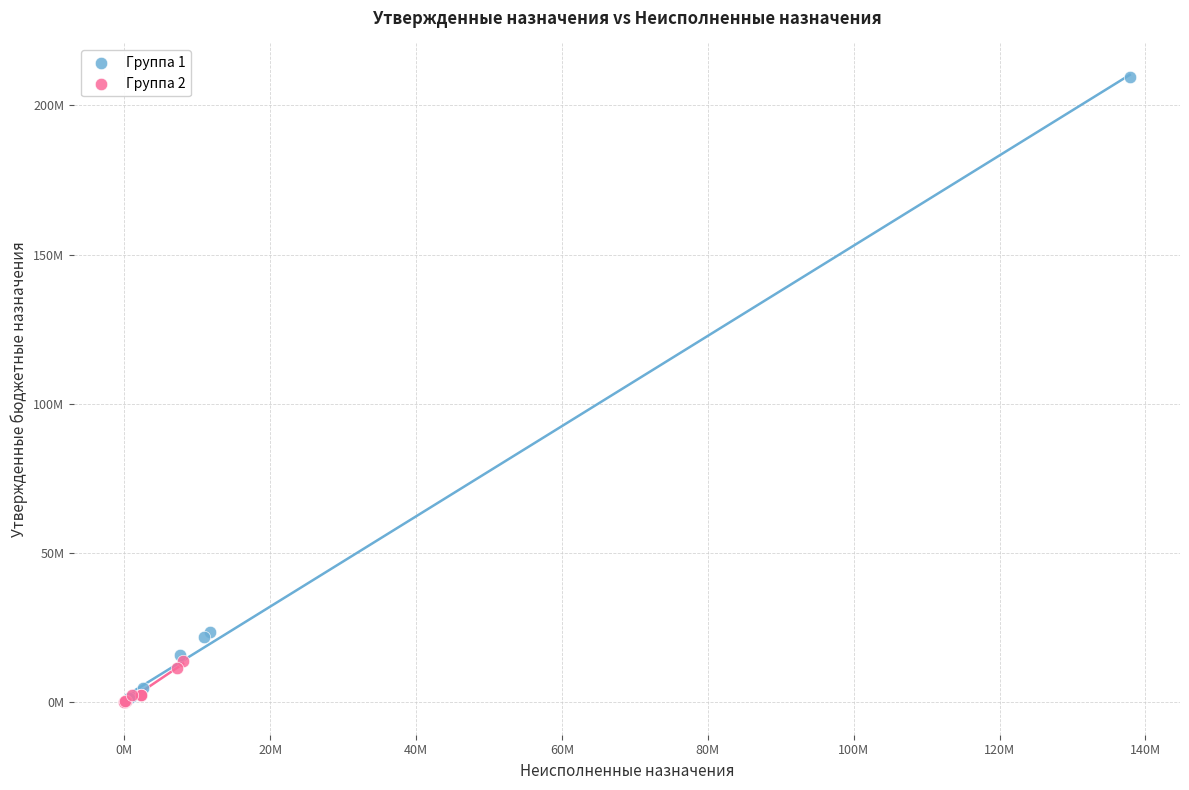

Which series has the widest spread of Y values?

Группа 1